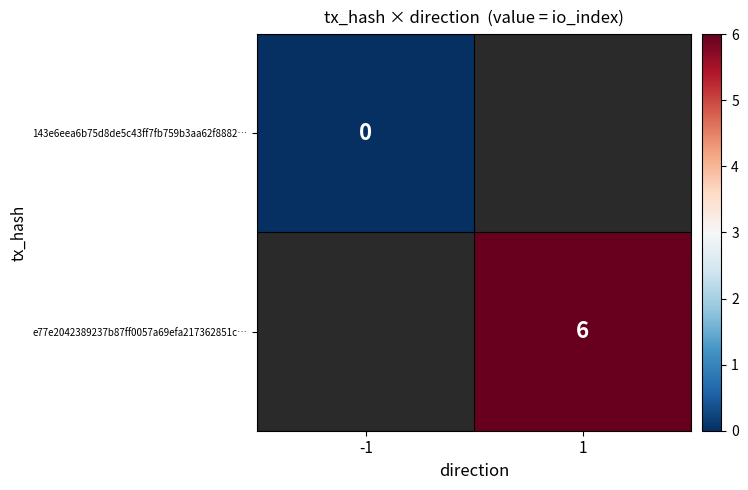

How many data points does each series have?

2